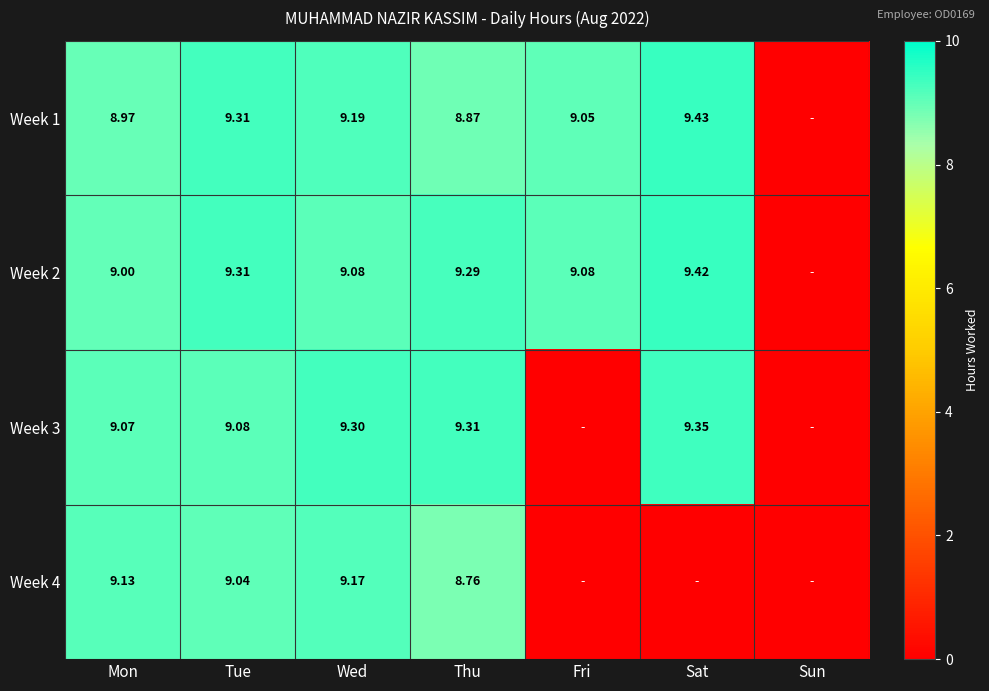

Is the value of Week 3 at Mon greater than the value of Week 4 at Thu?

Yes